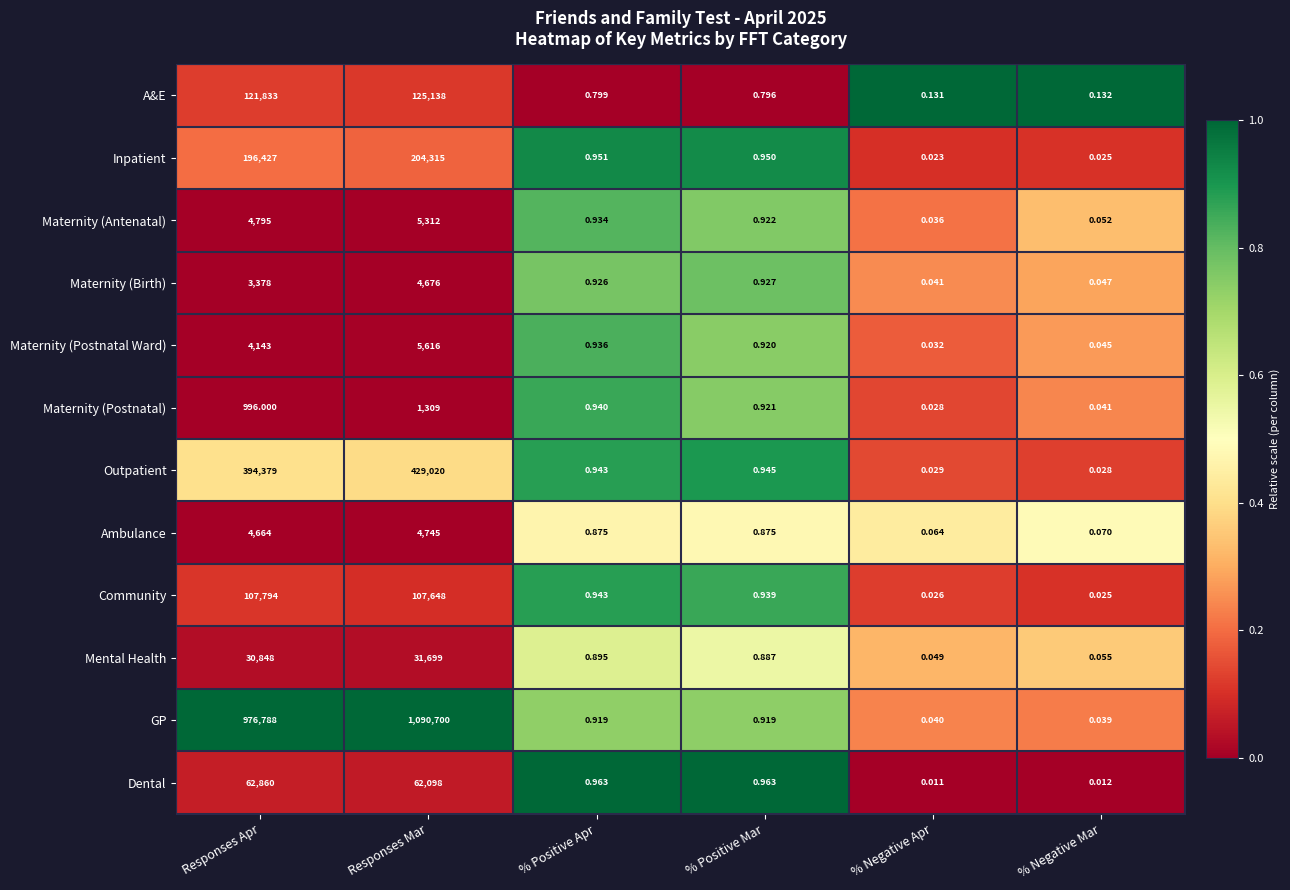

At which category is the sum across all series the highest?

Responses Mar